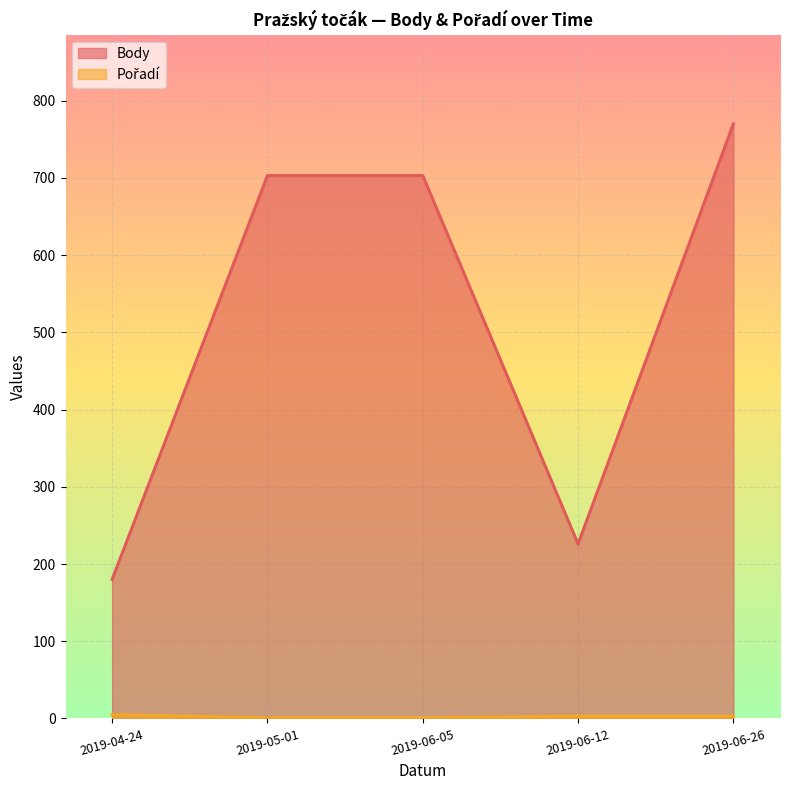

Is it true that Body equals 319 at 2019-05-01?

False